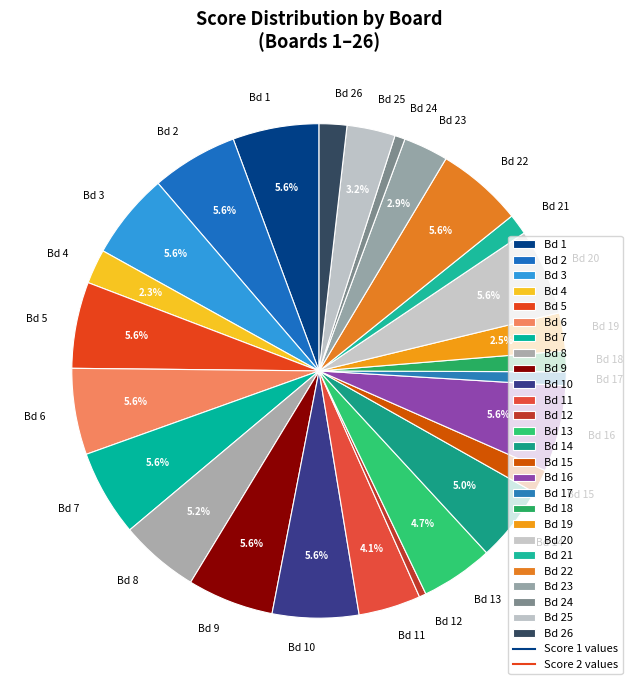

Is there a majority slice in this chart?

No